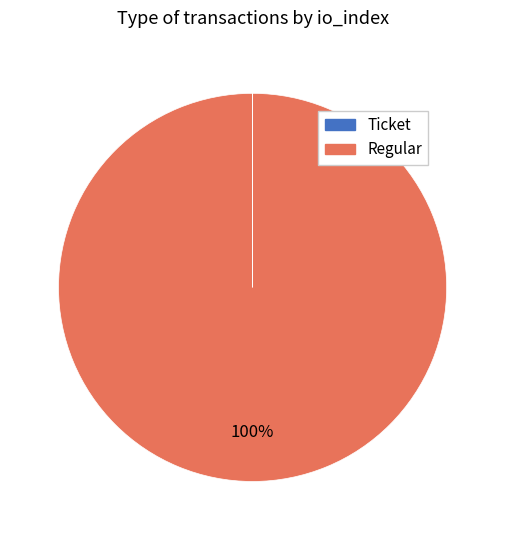

To the nearest percent, what is the average slice percentage?

50%